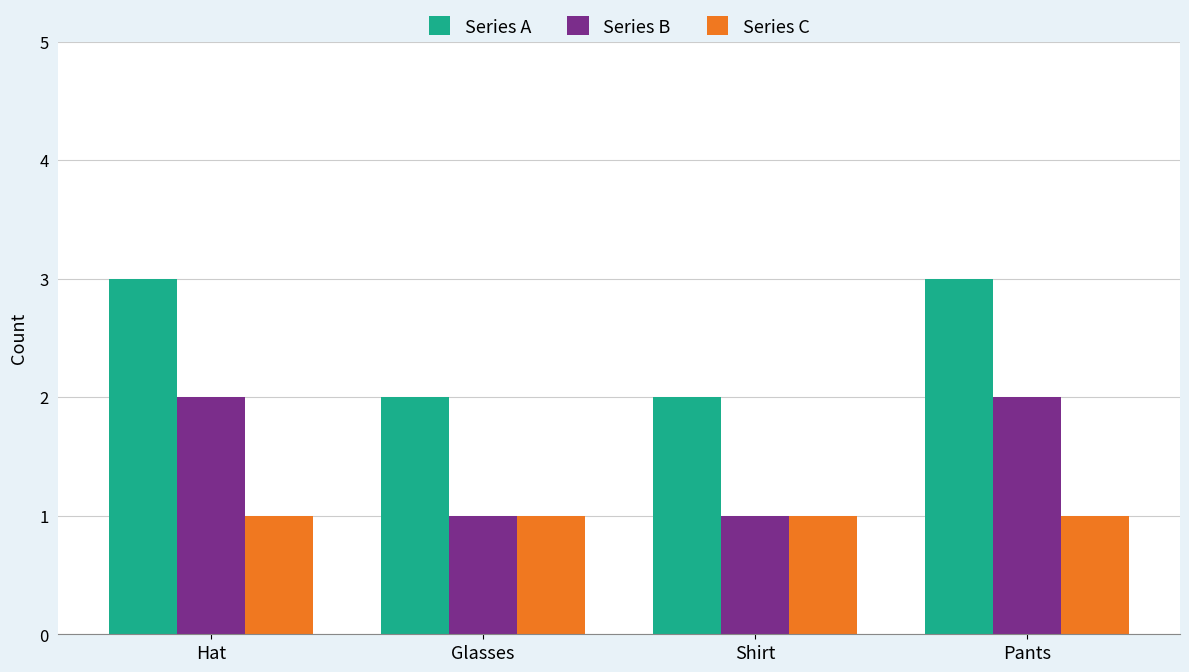

List the series in order of their peak value, highest first.

Series A, Series B, Series C